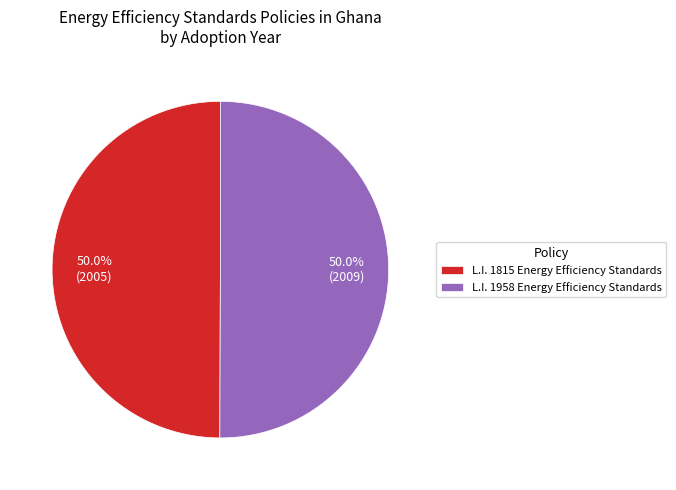

What percentage is the L.I. 1958 Energy Efficiency Standards slice, to the nearest percent?

50%